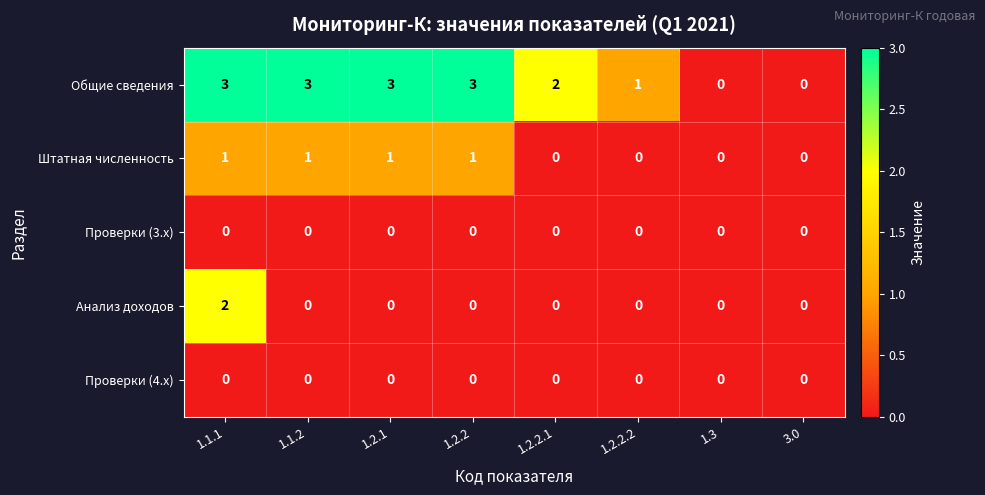

True or false: Проверки (4.x) has a value of 0 at 1.2.2.2.

True